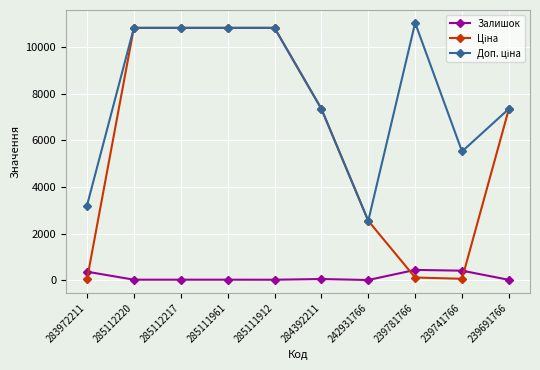

What is the greatest value displayed?

11055.0